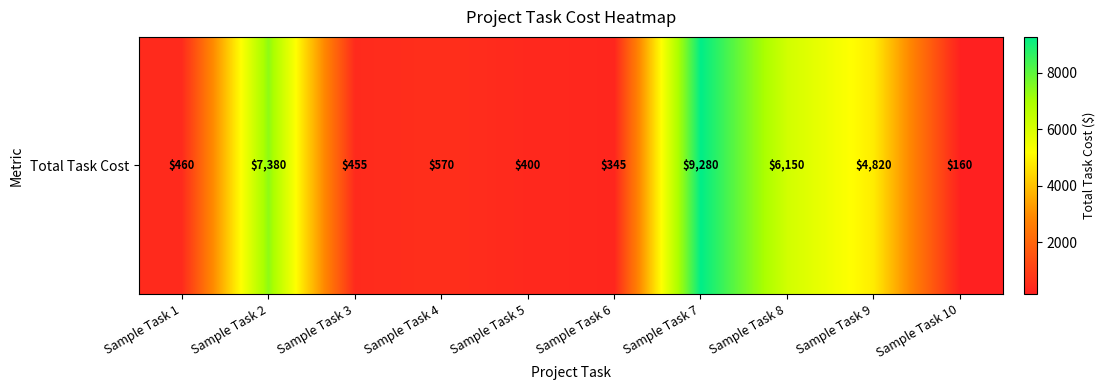

What is the maximum value shown in the chart?

9280